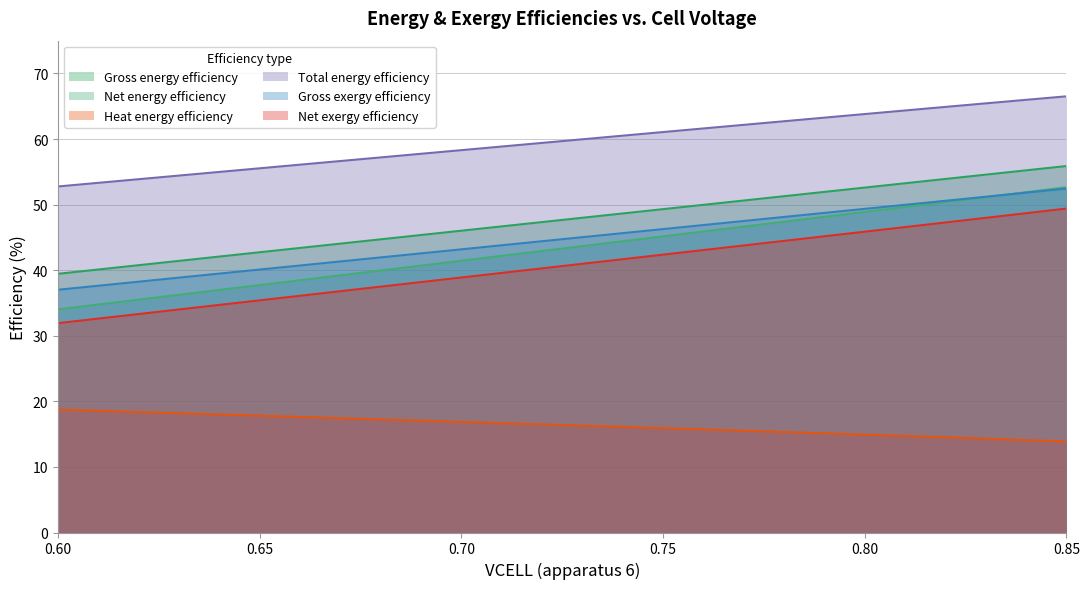

At which label does Gross exergy efficiency reach its minimum?

0.60